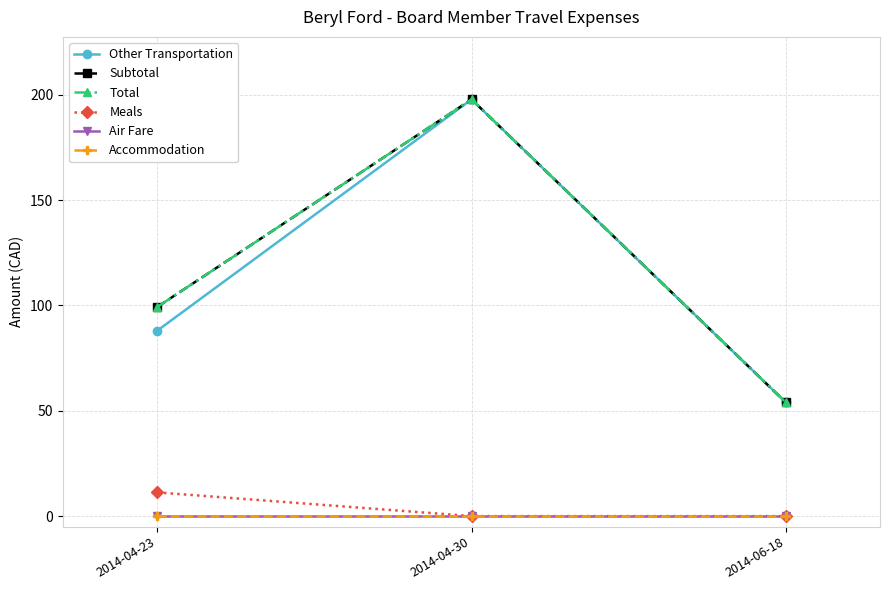

What is the value of the Other Transportation point at the 3rd from the left?

54.0